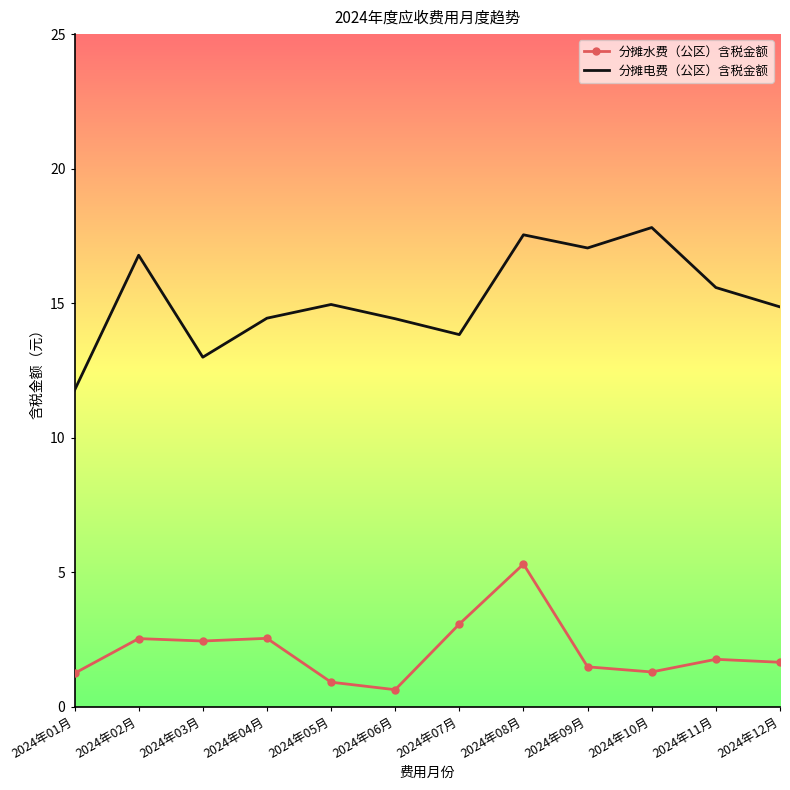

How many interior local peaks does the 分摊电费（公区）含税金额 series have?

4